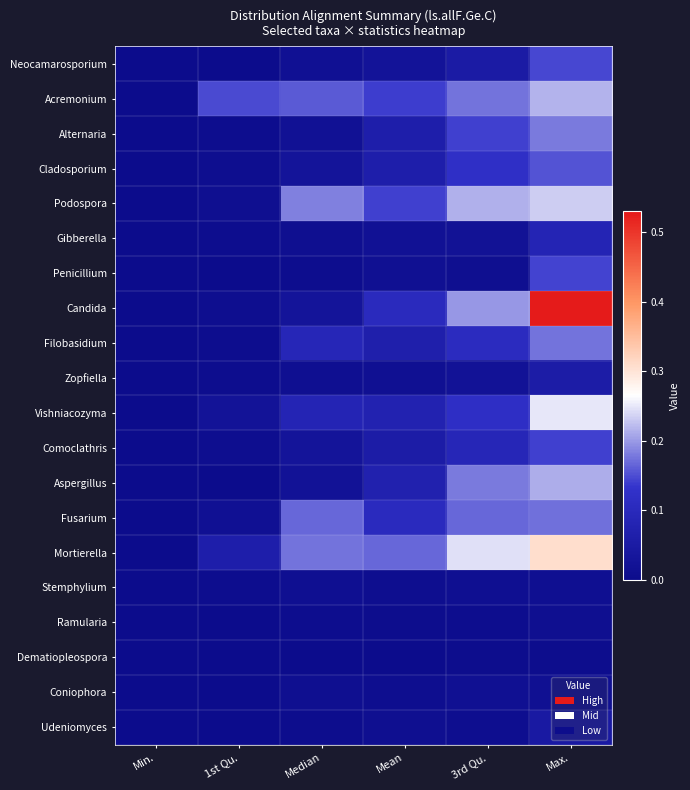

How many categories are shown in the chart?

6